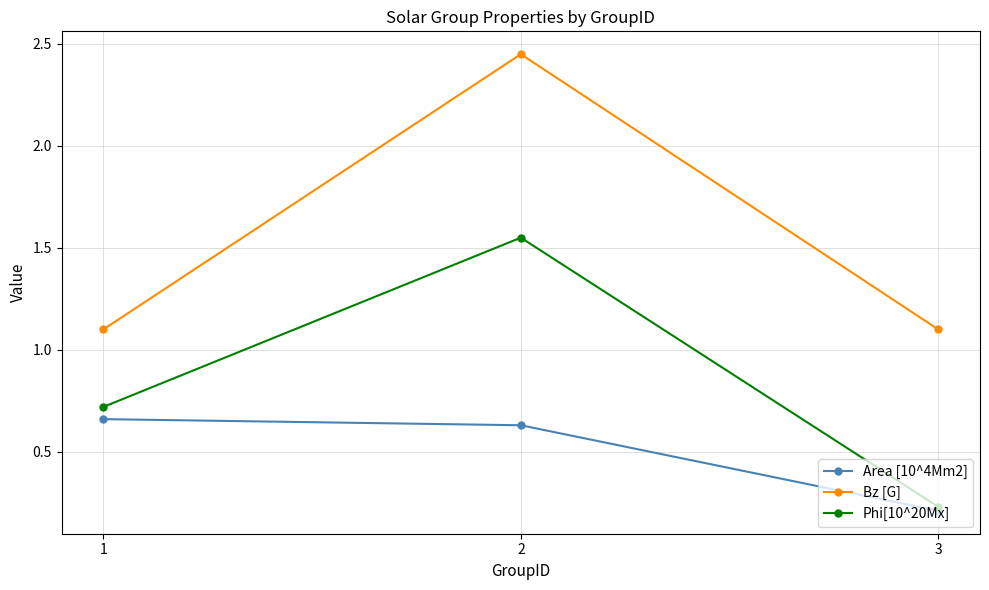

Read the Bz [G] value at 3.

1.1